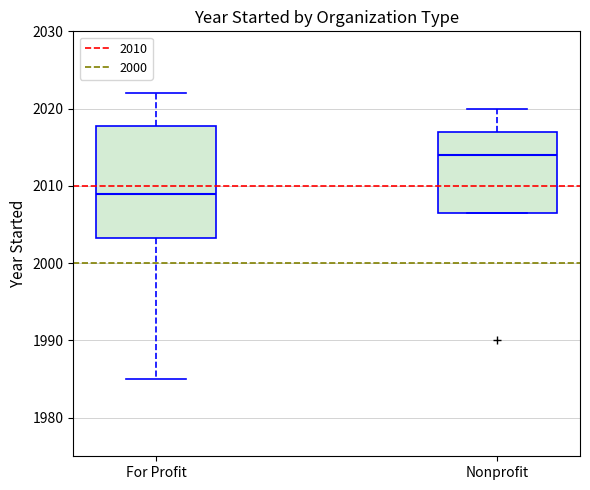

Reading left to right, read every box against the y-axis: the position of its median line, the range the box covers, and the ends of its whiskers. The values are not printed on the chart, so give them approximately, as read against the axis.

For Profit: median 2009, box 2003 to 2018, whiskers 1985 to 2022
Nonprofit: median 2014, box 2007 to 2017, whiskers 2007 to 2020